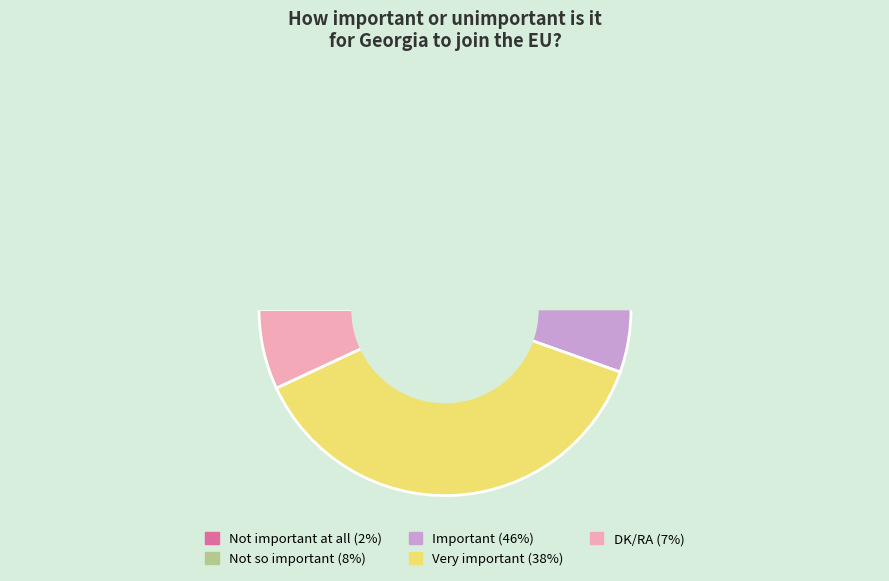

Rank the categories by value from lowest to highest.

Not important at all, DK/RA, Not so important, Very important, Important